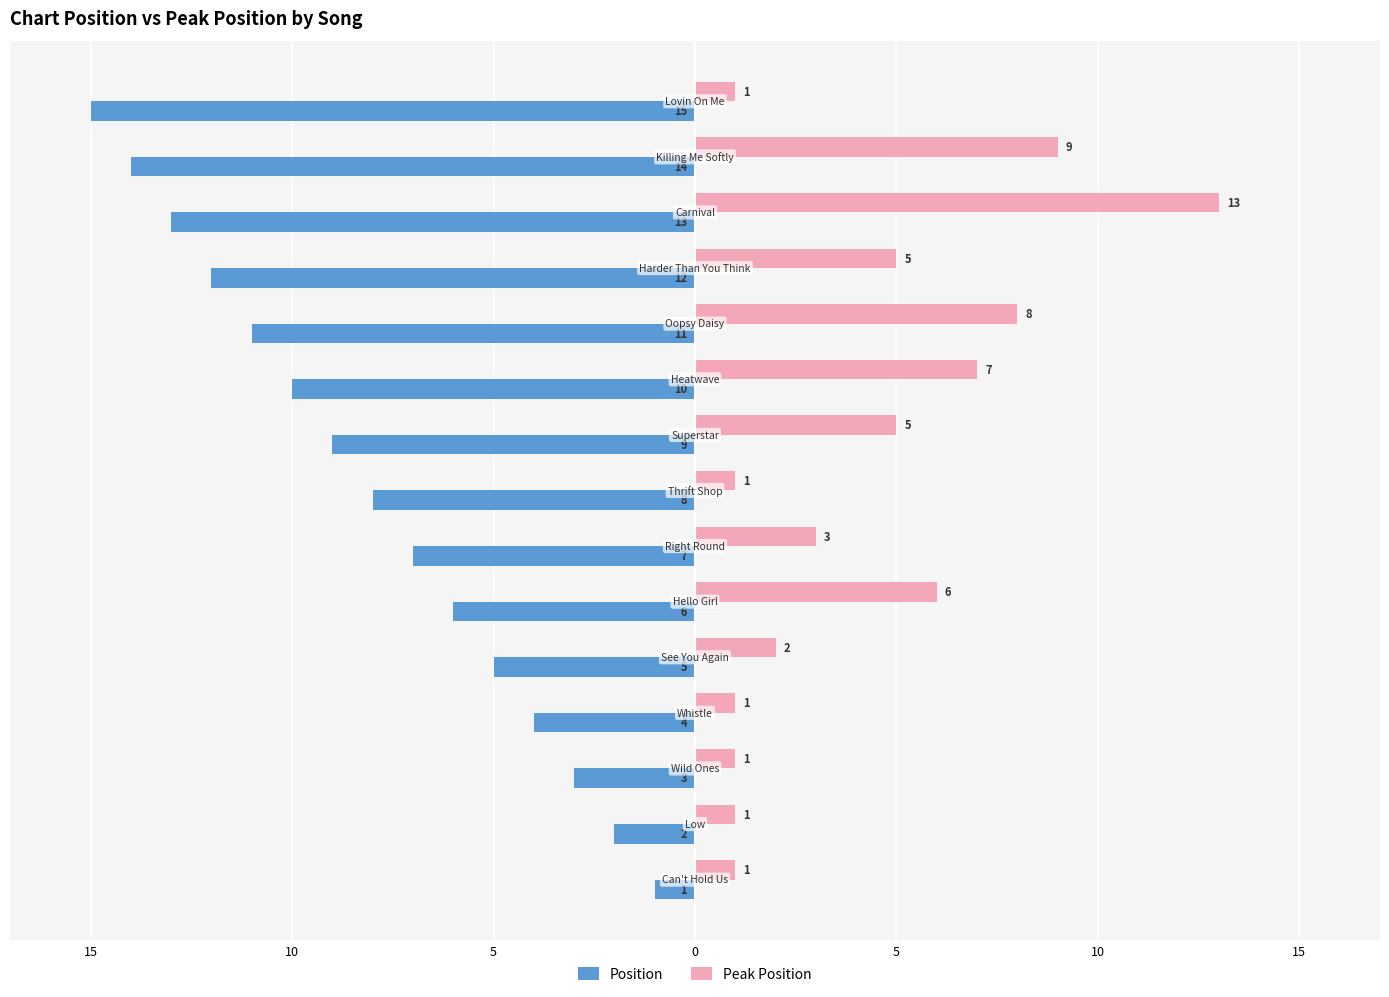

What is the average value of the Peak Position series?

4